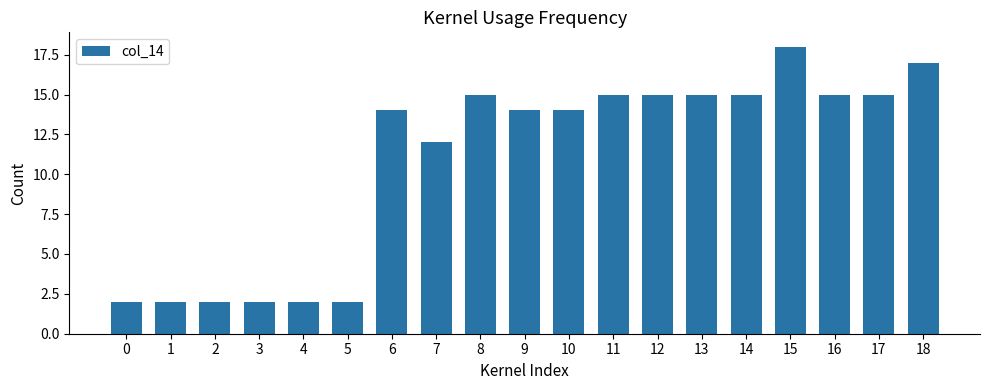

What is the sum of the values at 7 and 8?

27